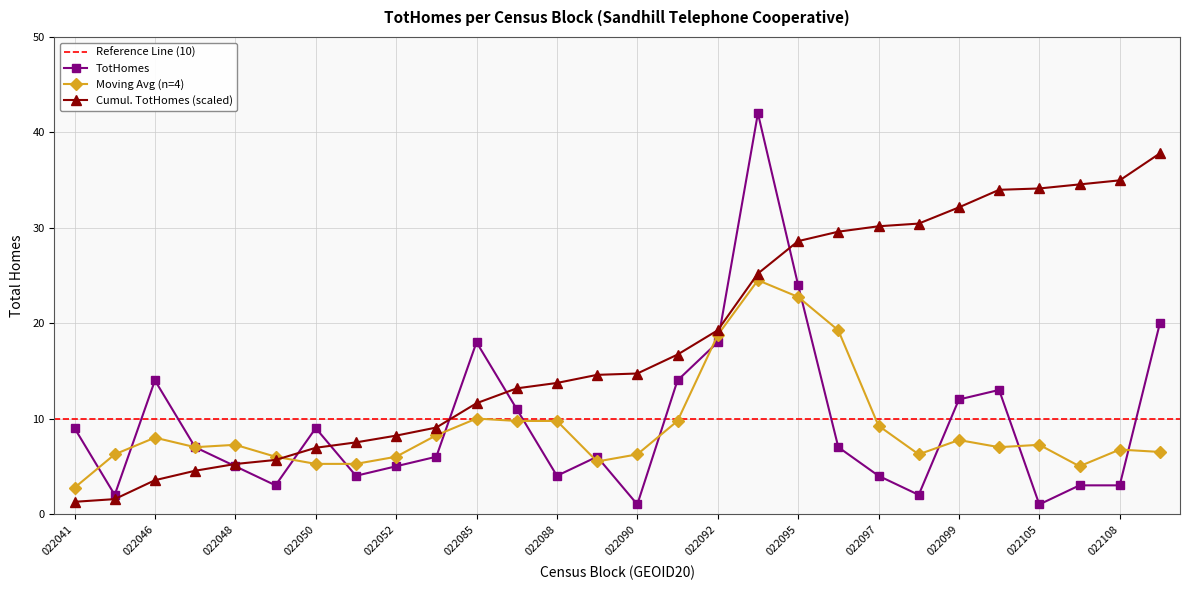

The chart shows a value of 4 at 450259504022051. True or false?

True